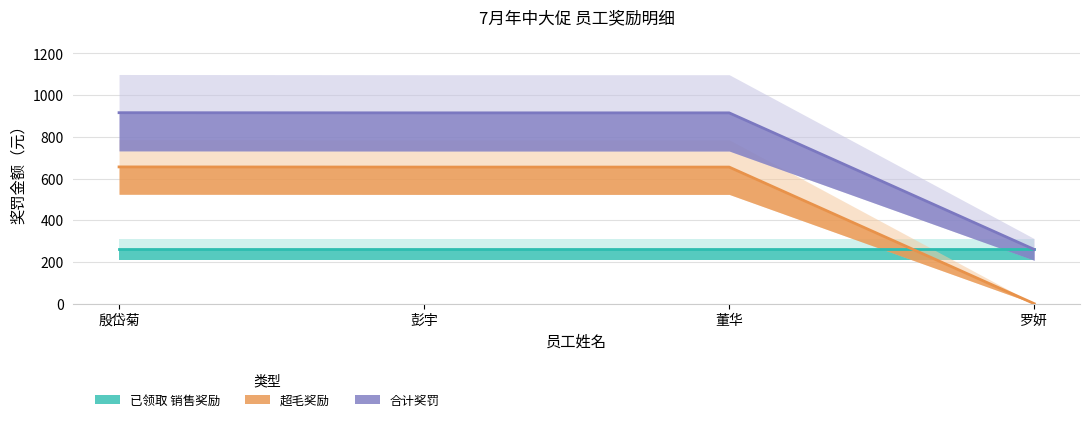

Is the value of 超毛奖励 at 罗妍 greater than the value of 合计奖罚 at 罗妍?

No